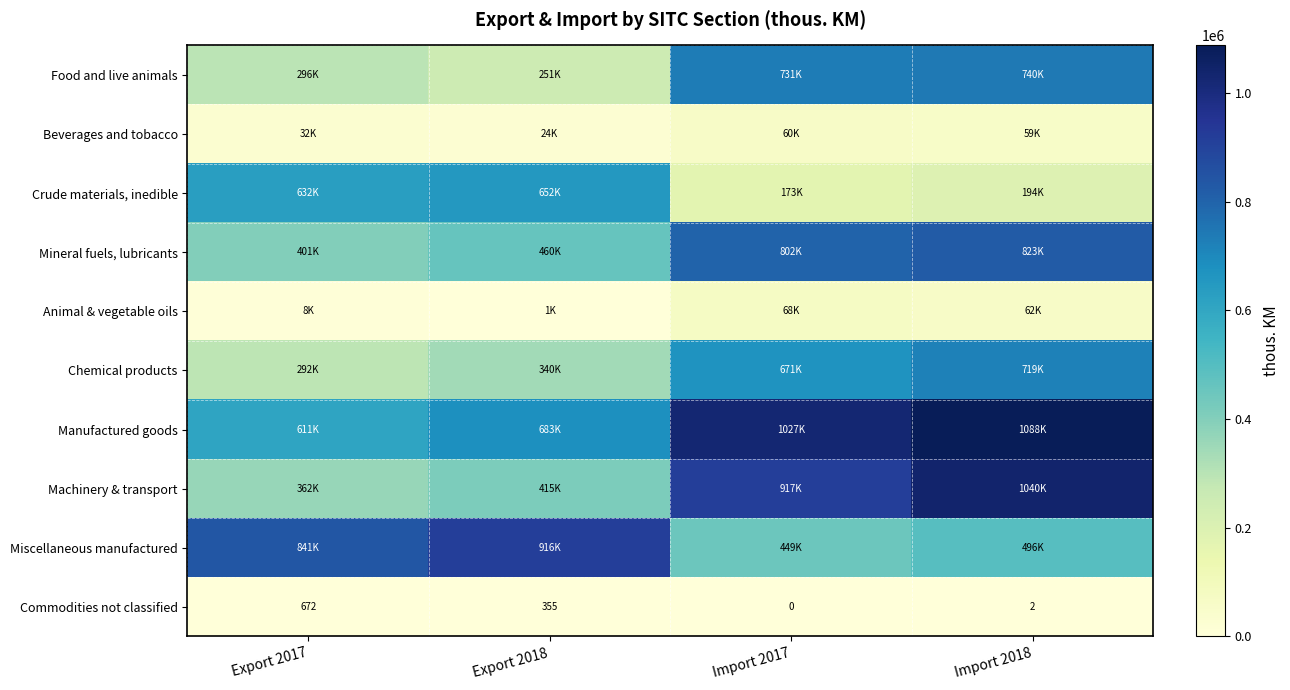

What is the difference between the second highest and minimum values in the Food and live animals series?

480903.2